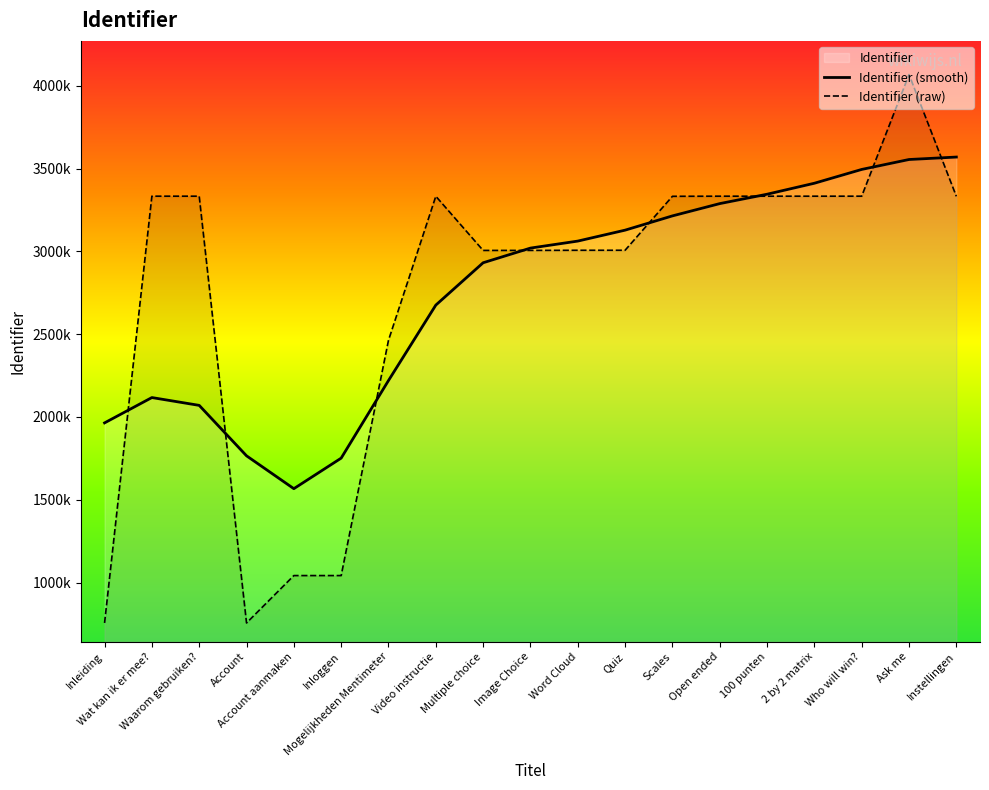

Is it true that the value at Wat kan ik er mee? is 3333265?

True